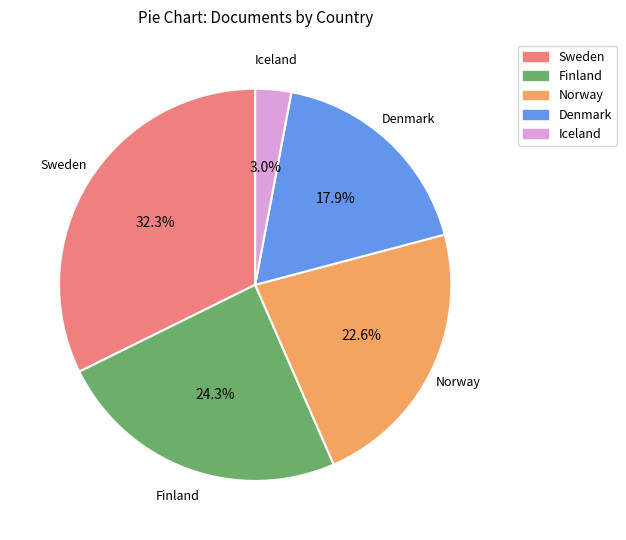

Rank the categories by value from lowest to highest.

Iceland, Denmark, Norway, Finland, Sweden